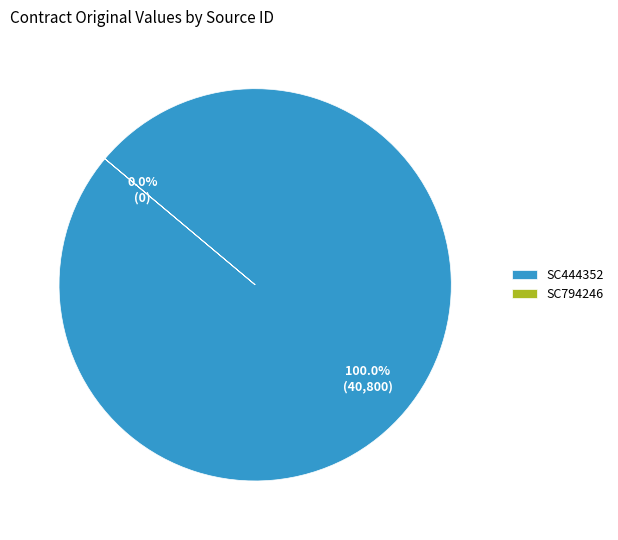

Do SC444352 and SC794246 together represent more than half of the pie?

Yes